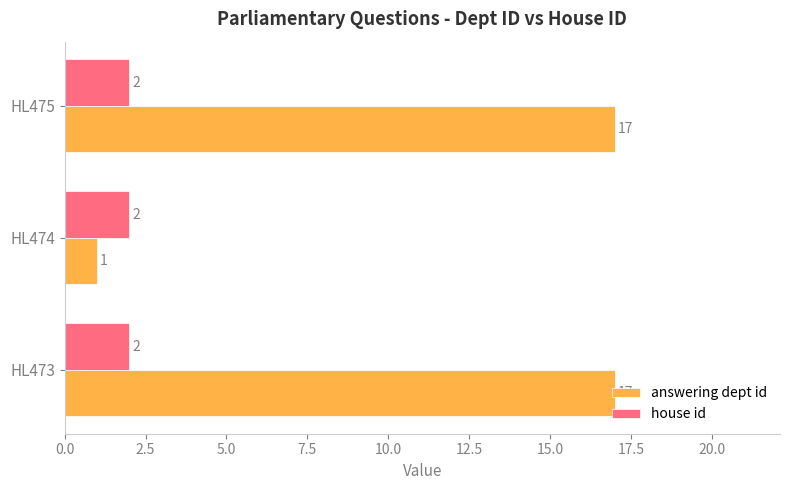

What is the sum of all house id values?

6